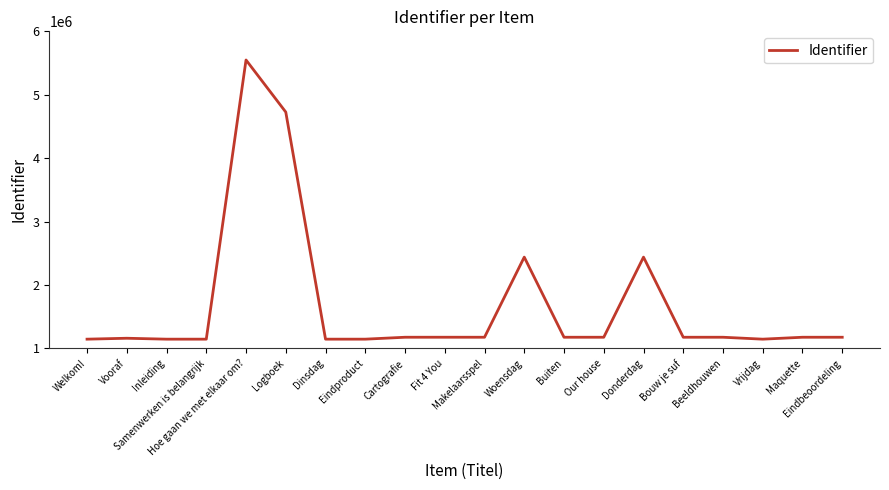

What is the minimum value shown in the chart?

1146572